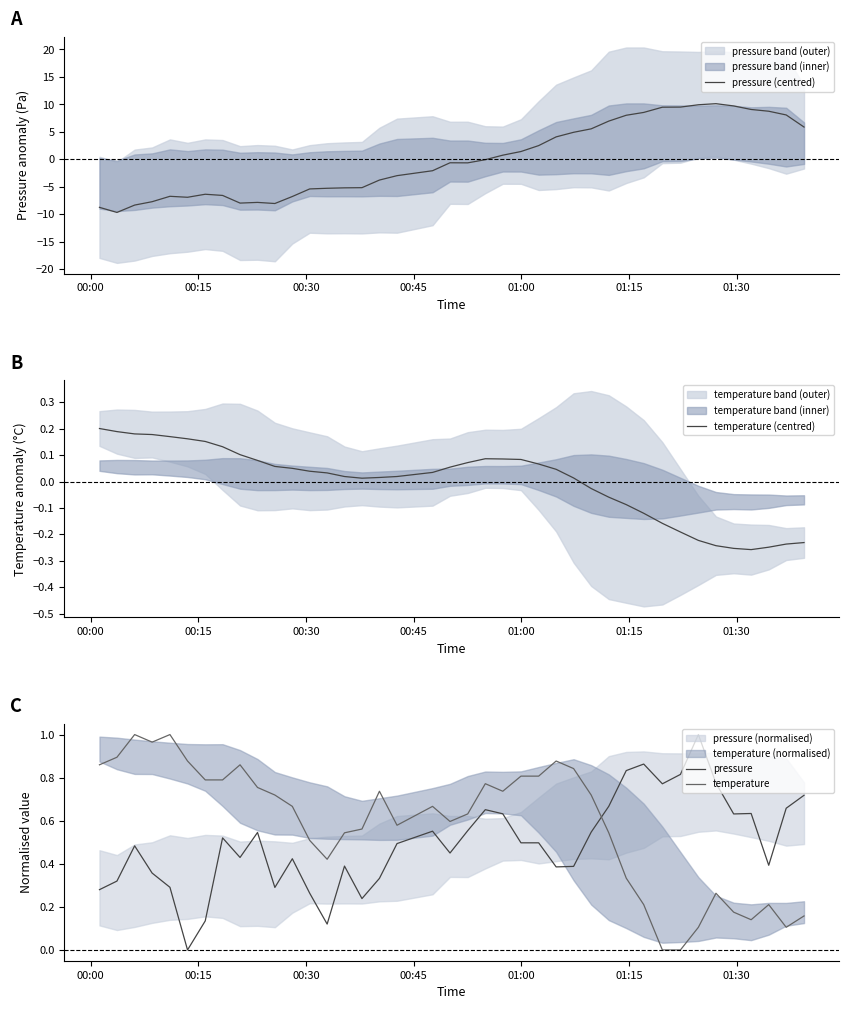

True or false: pressure and temperature cross at least once.

True